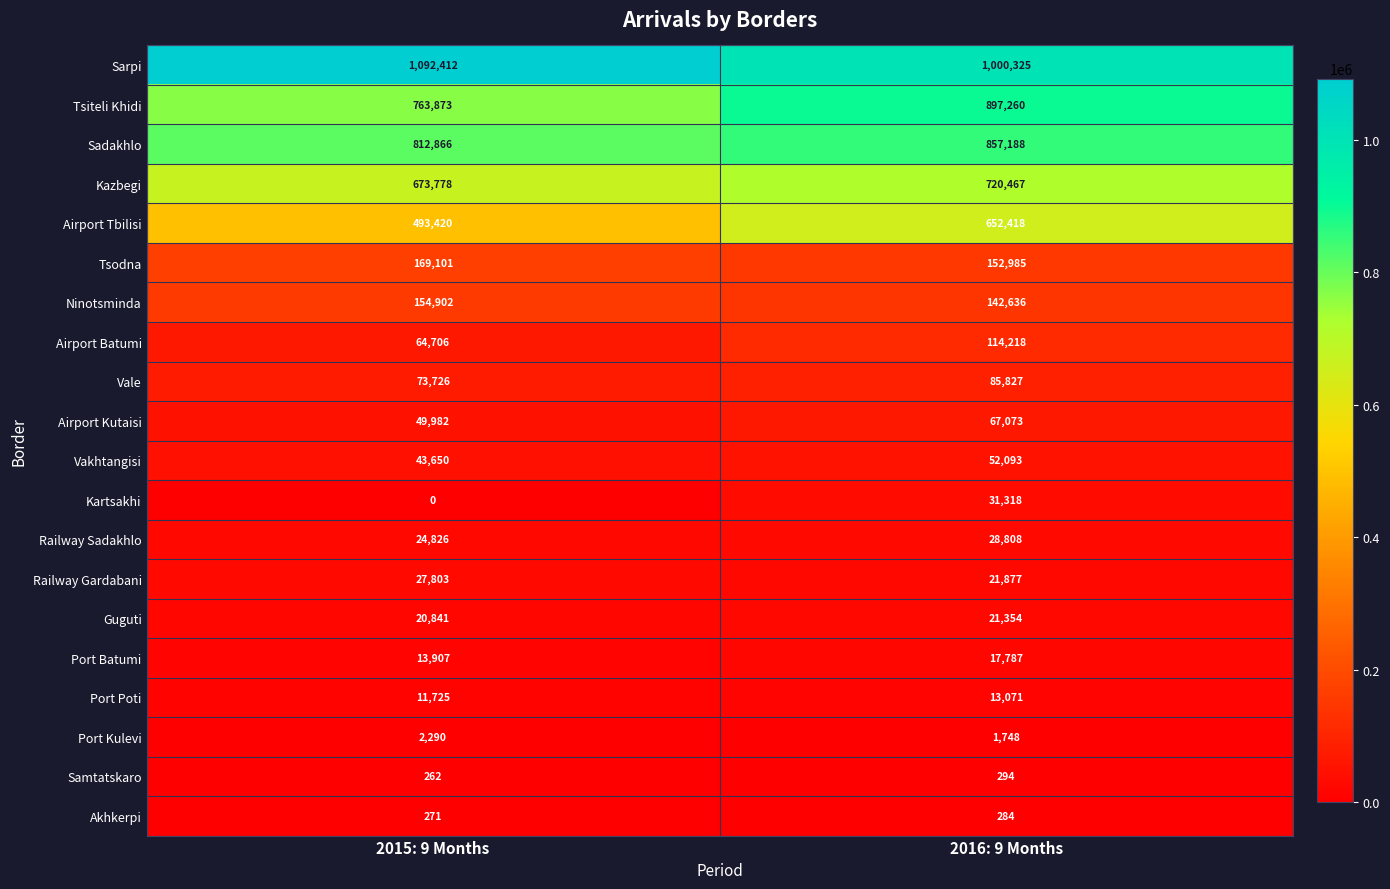

Which label corresponds to the smallest value in the chart?

2015: 9 Months